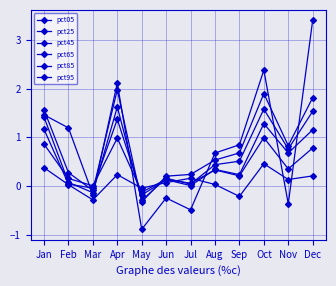

What is the total value across all series at Jan?

6.8